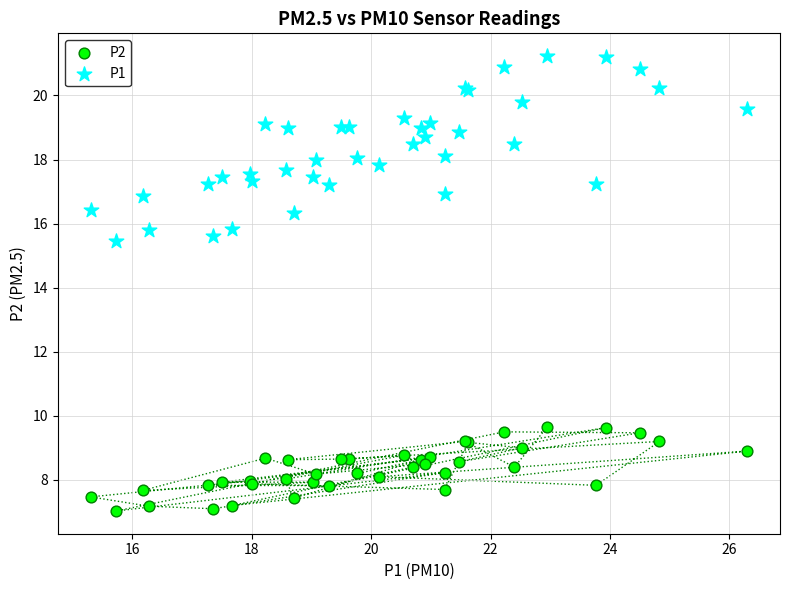

Which series reaches the minimum Y coordinate?

P2